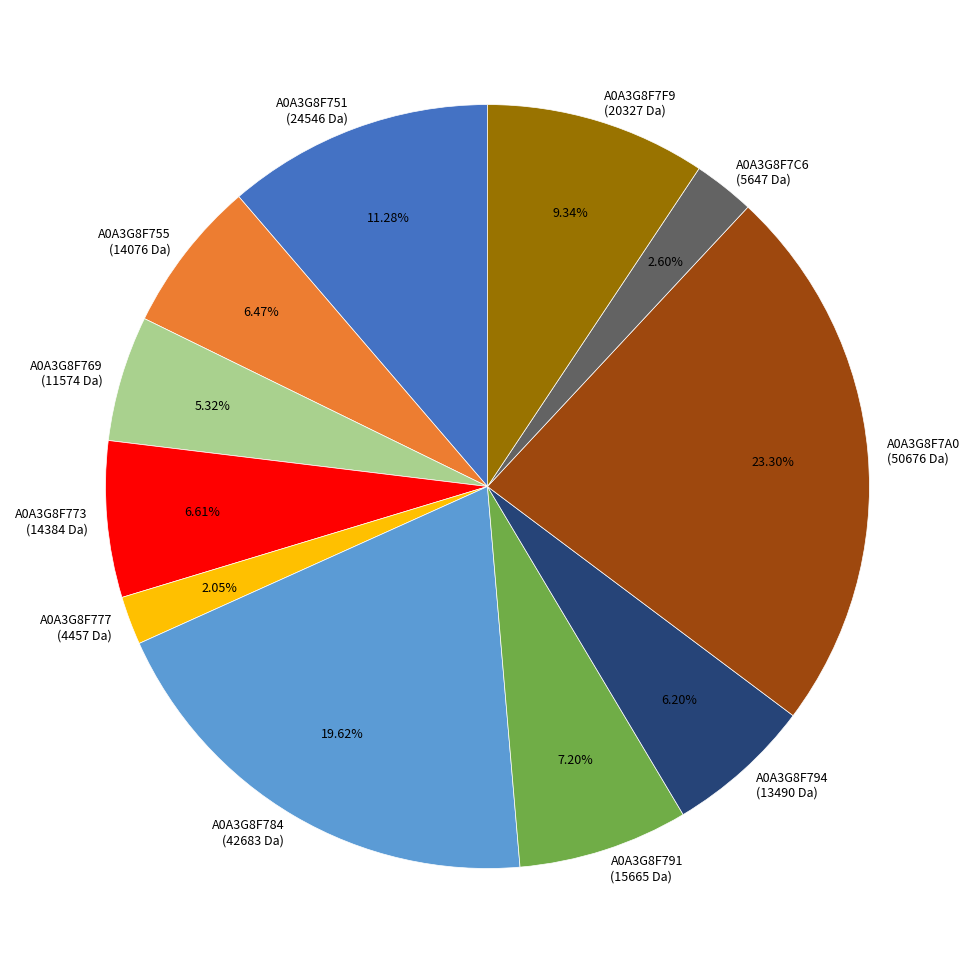

Is it true that A0A3G8F751 is 11% of the pie?

True